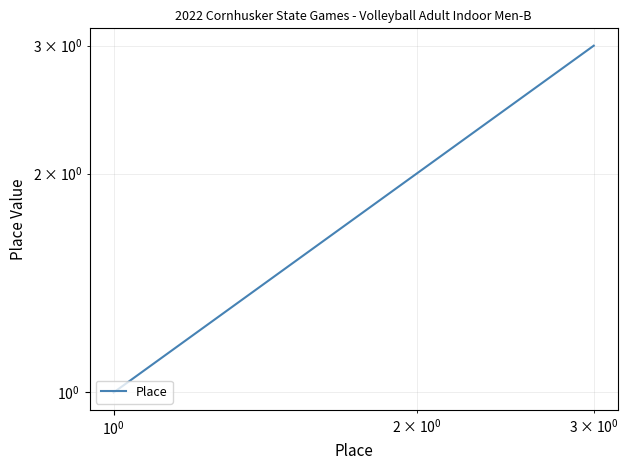

What is the sum of all values?

6